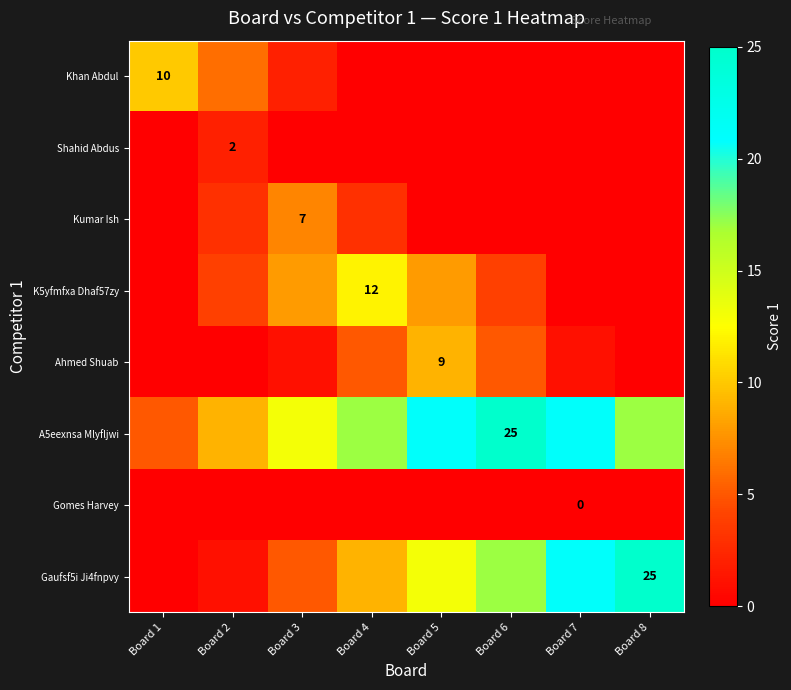

The value of Khan Abdul at Board 1 is 5. True or false?

False